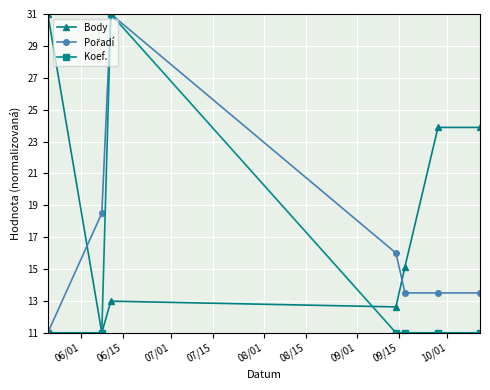

At how many categories does at least one series exceed 17?

5